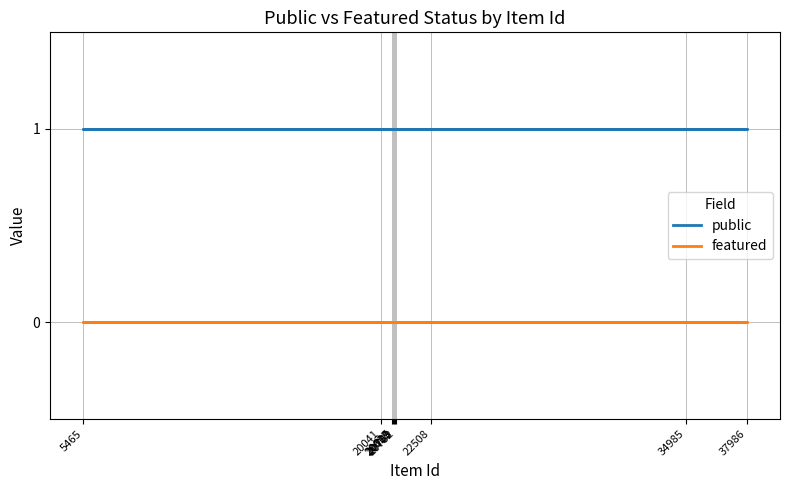

Rank the series at 34985 from lowest to highest value.

featured, public